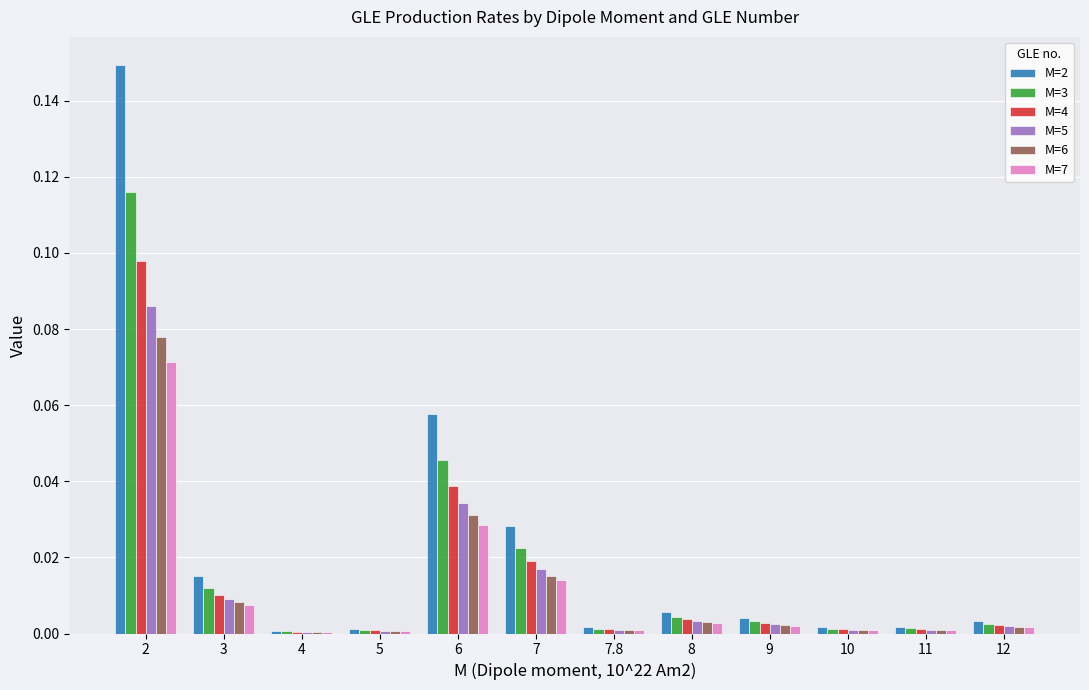

Which category has the highest value in the M=6 series?

2